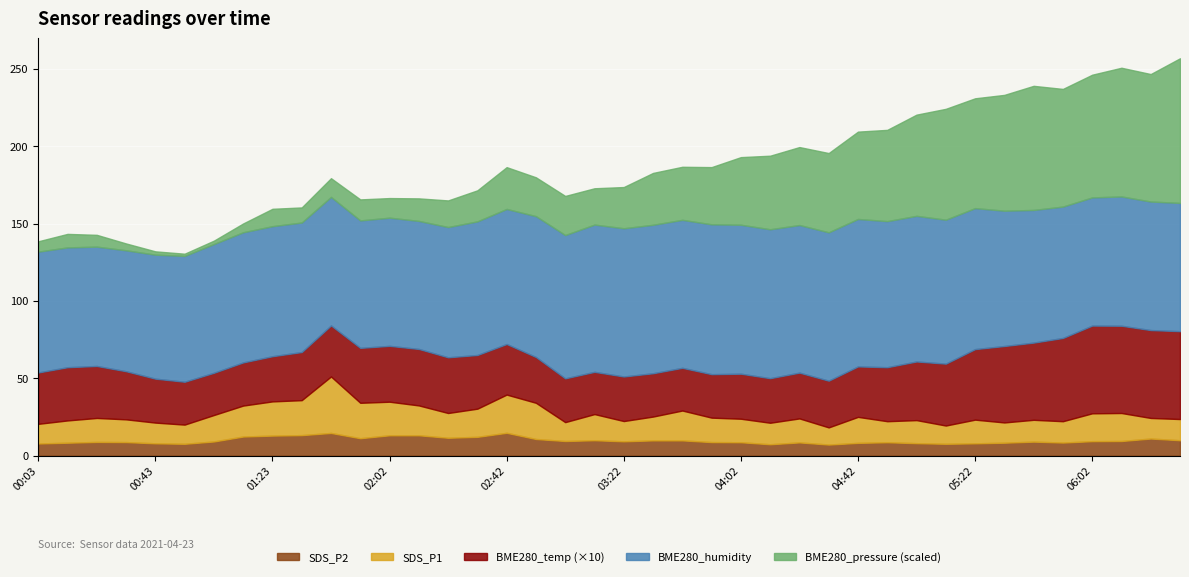

In SDS_P2, how many points are higher than both neighbors (excluding endpoints)?

8